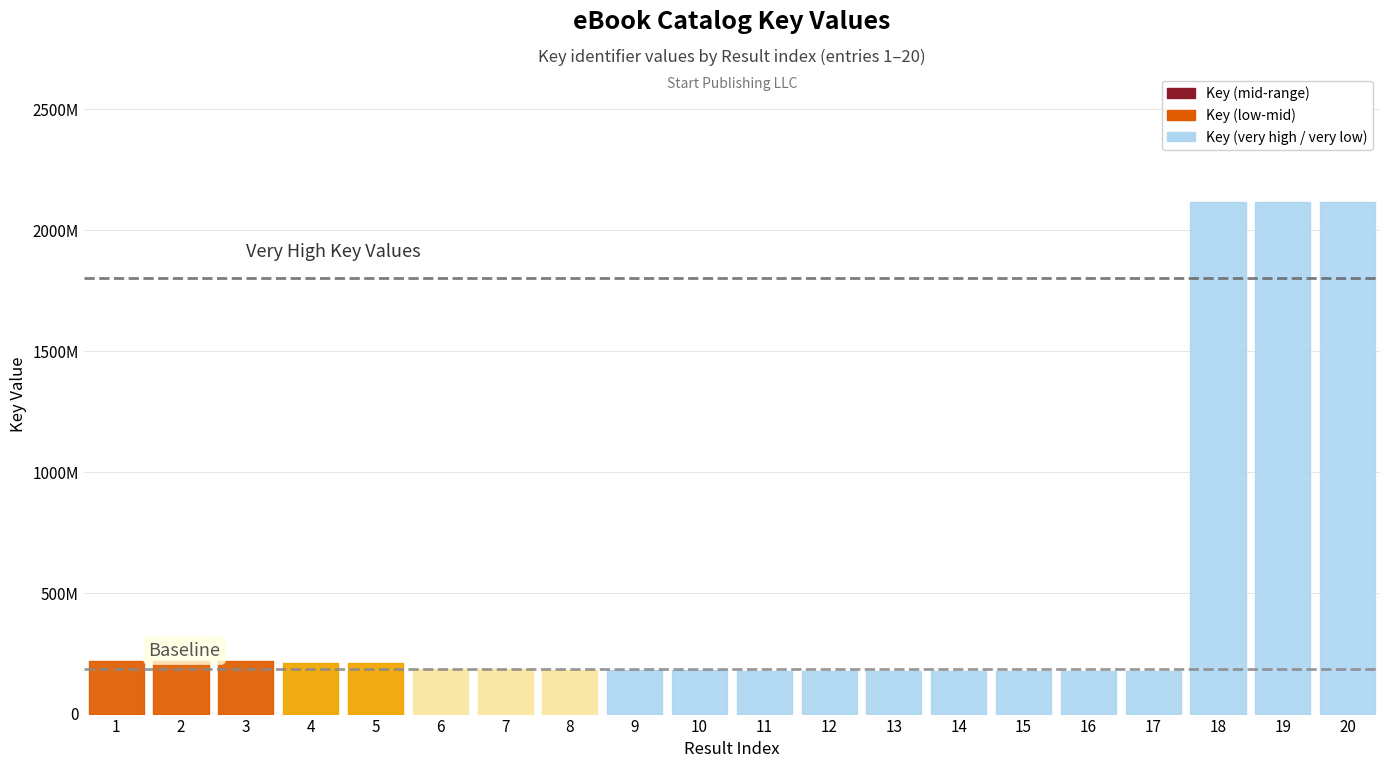

Reading left to right, extract all data points from this chart.

1=217412189	2=217412692	3=217412261	4=207939260	5=207939151	6=185030523	7=185030191	8=182001166	9=180485366	10=180486228	11=175301326	12=175302599	13=175300901	14=175301397	15=175303558	16=175304062	17=175301892	18=2117865368	19=2117865560	20=2117866958